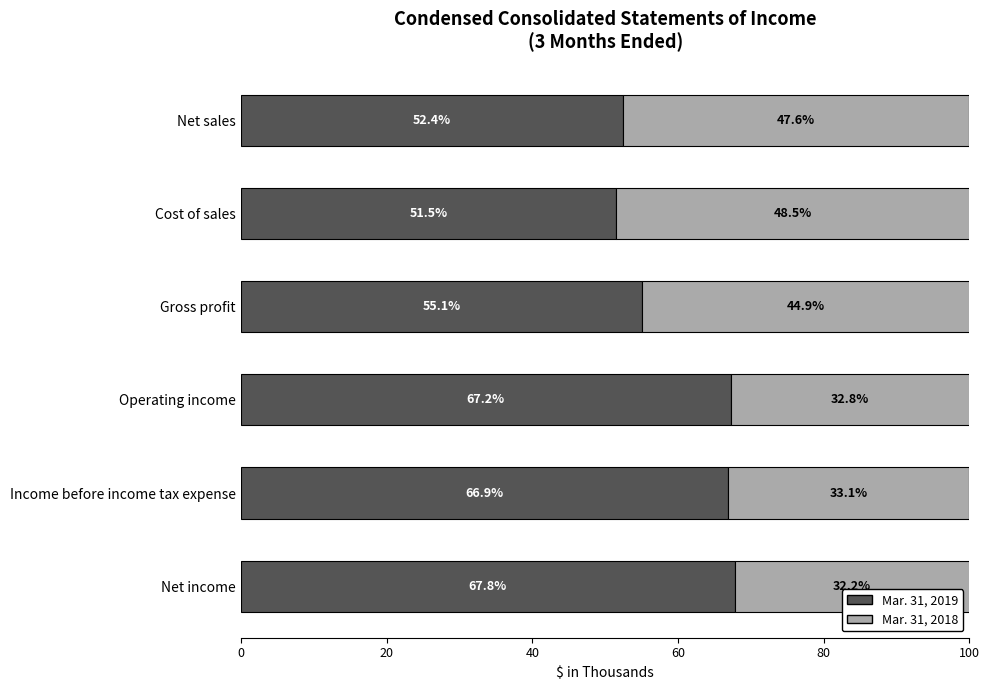

At which label does Mar. 31, 2019 reach its peak?

Net income